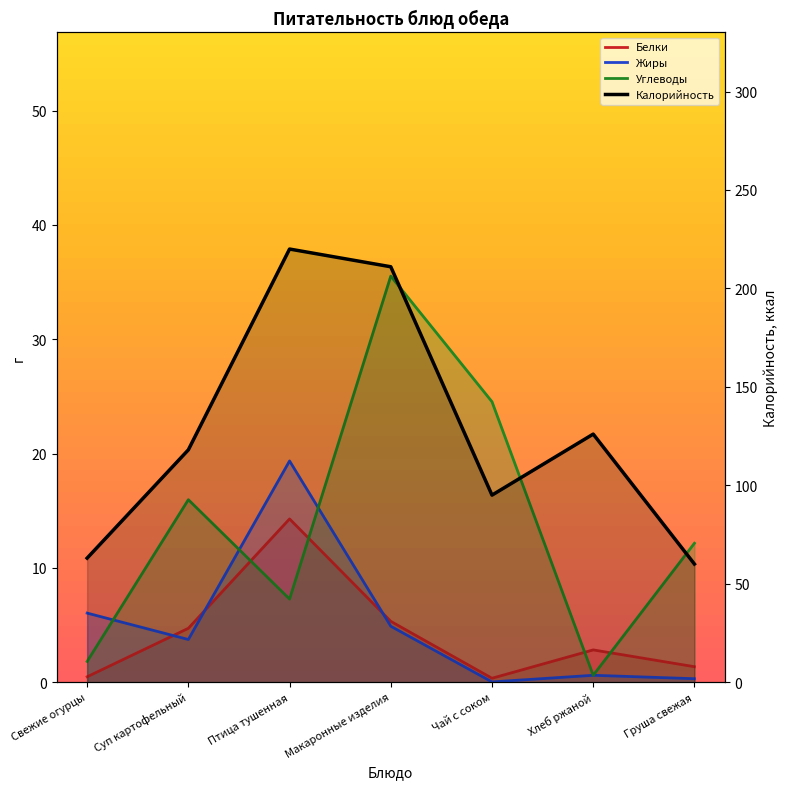

Which label corresponds to the largest value in the chart?

Птица тушенная